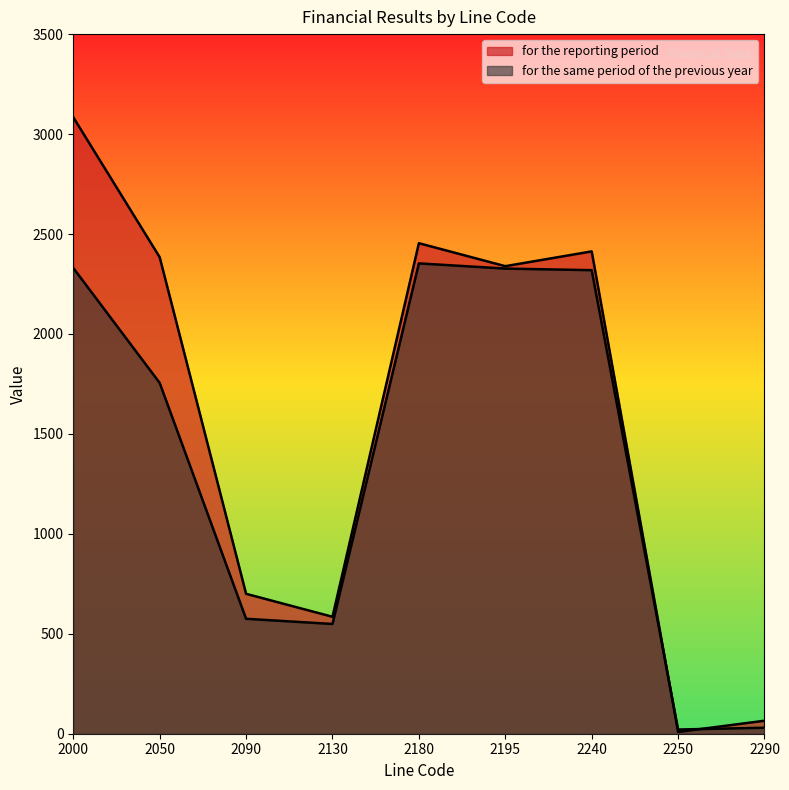

How many values in the for the reporting period series are below 2339?

4